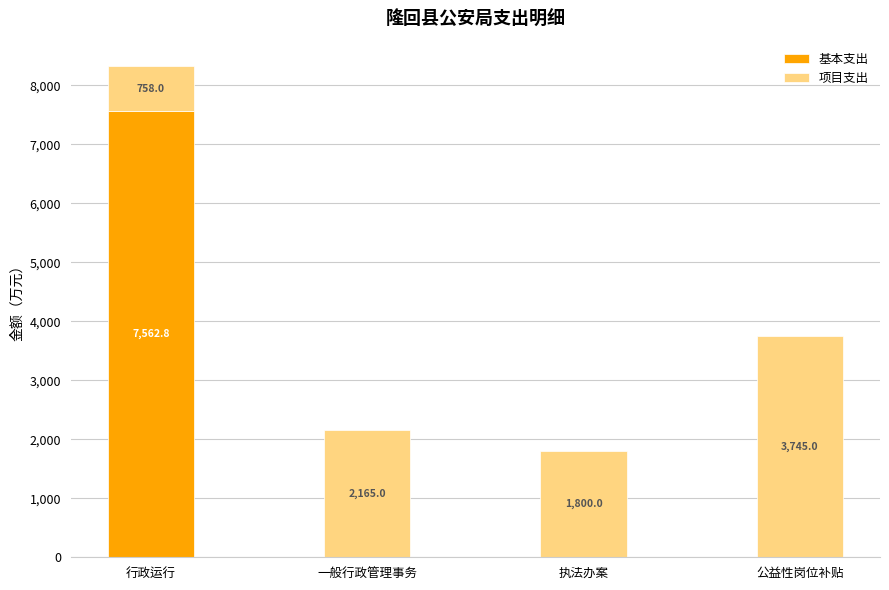

True or false: 基本支出 has a value of 7562.8 at 行政运行.

True